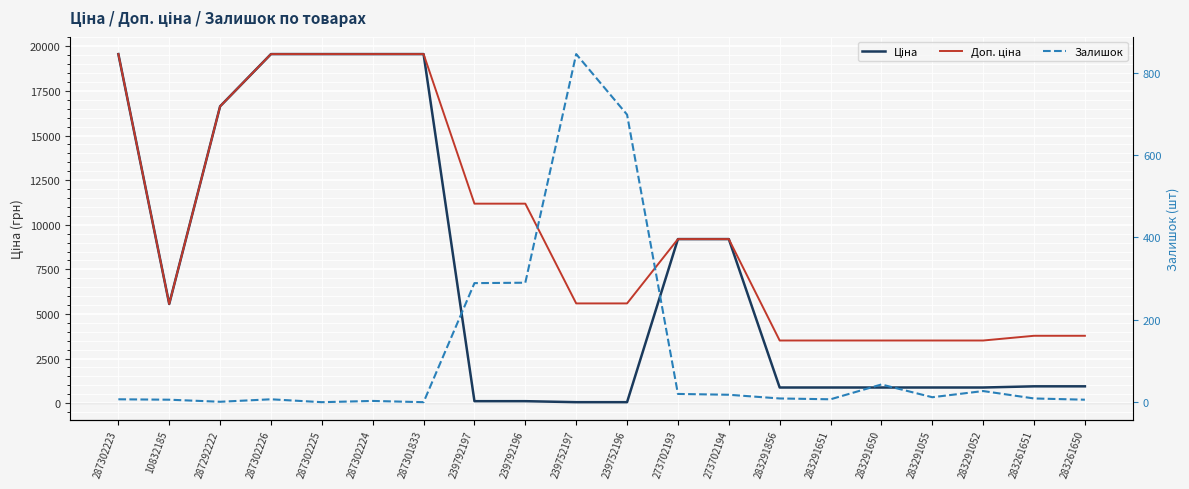

Where does the Залишок series first go above 9?

239792197